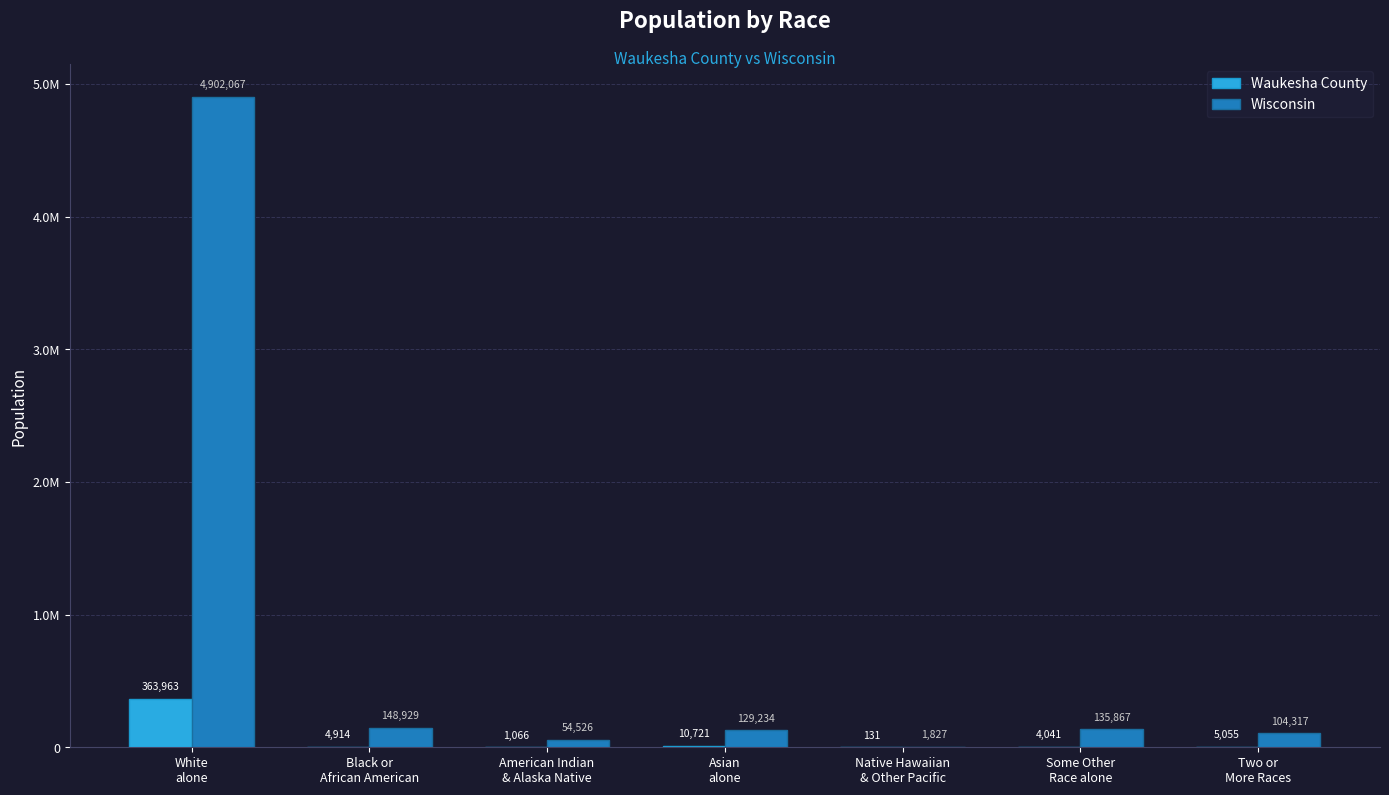

What are all the series names shown in the legend?

Waukesha County, Wisconsin